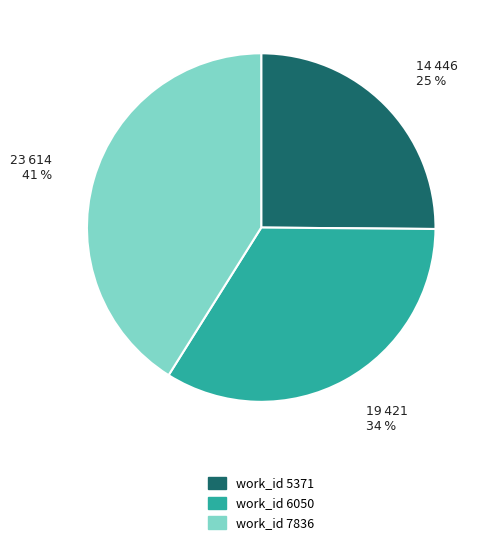

To the nearest percent, what is the difference between the largest and smallest slice percentages?

16%